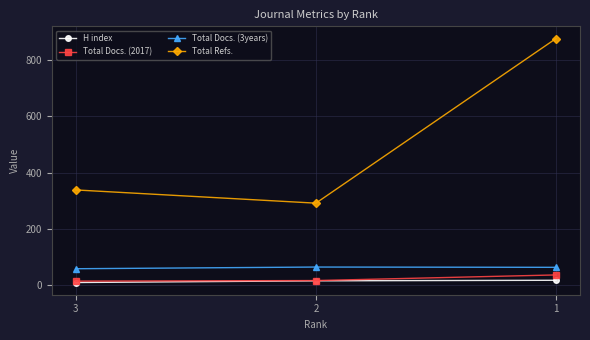

Which series has the widest spread of values?

Total Refs.